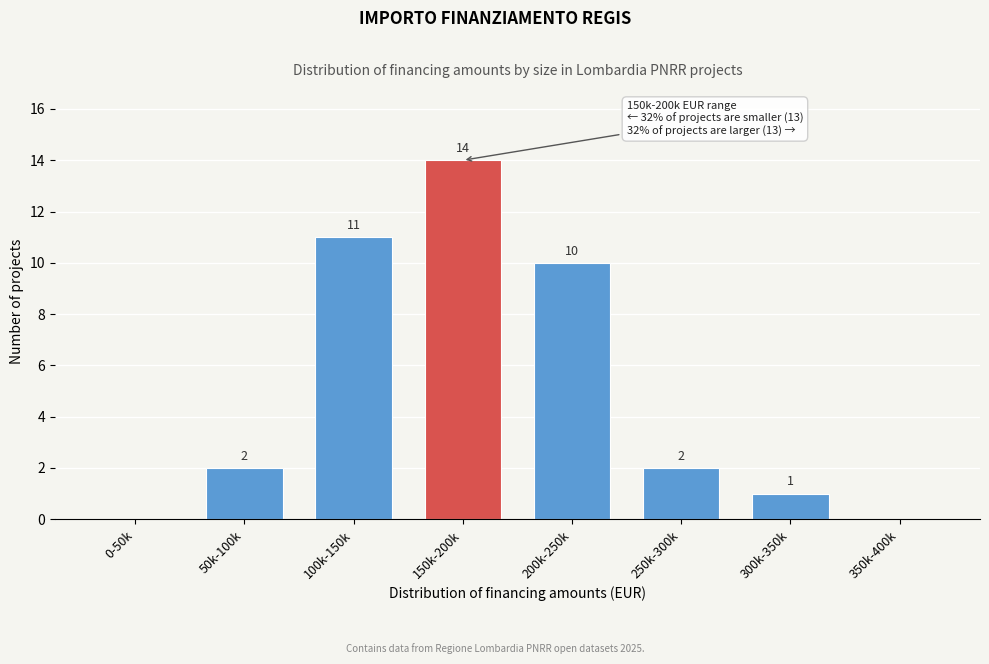

Reading right to left, extract all data points from this chart.

350k-400k=0	300k-350k=1	250k-300k=2	200k-250k=10	150k-200k=14	100k-150k=11	50k-100k=2	0-50k=0